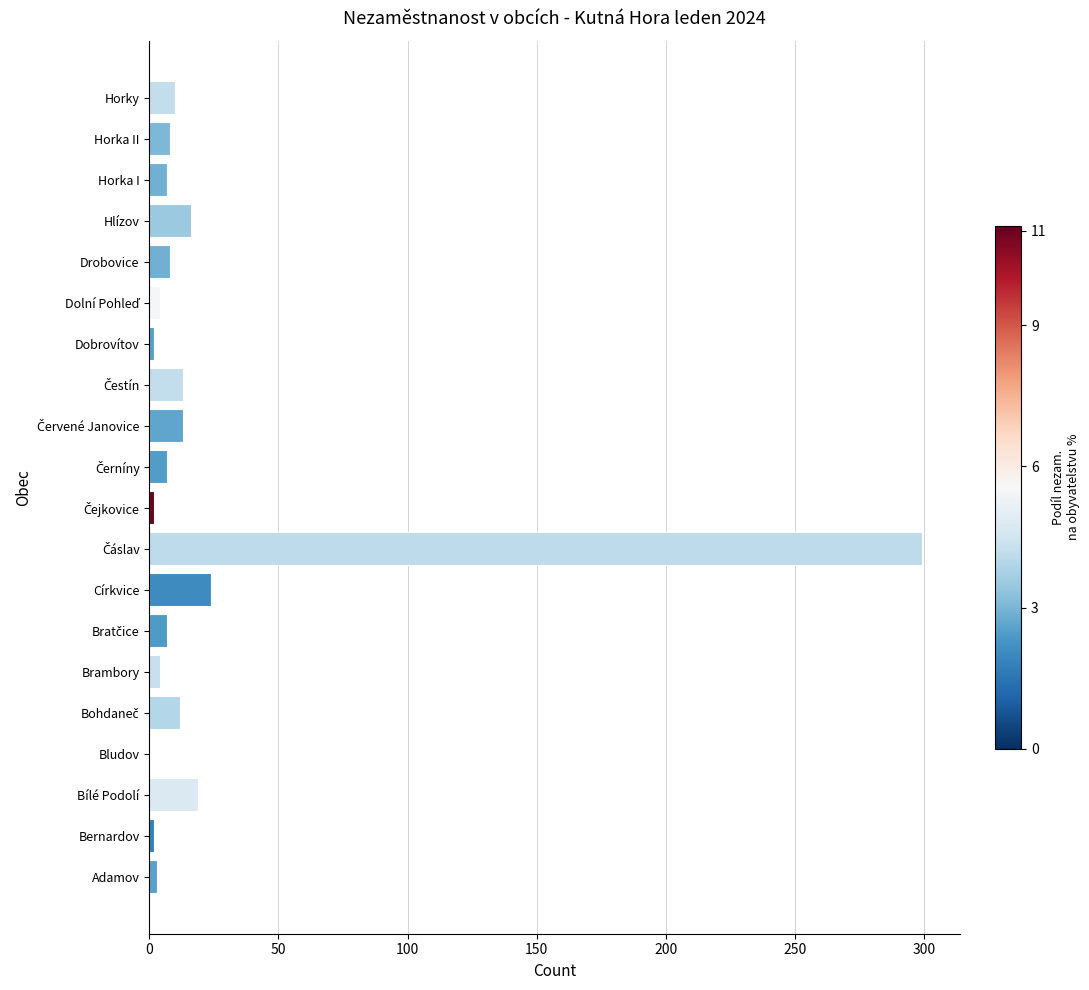

What is the greatest value displayed?

299